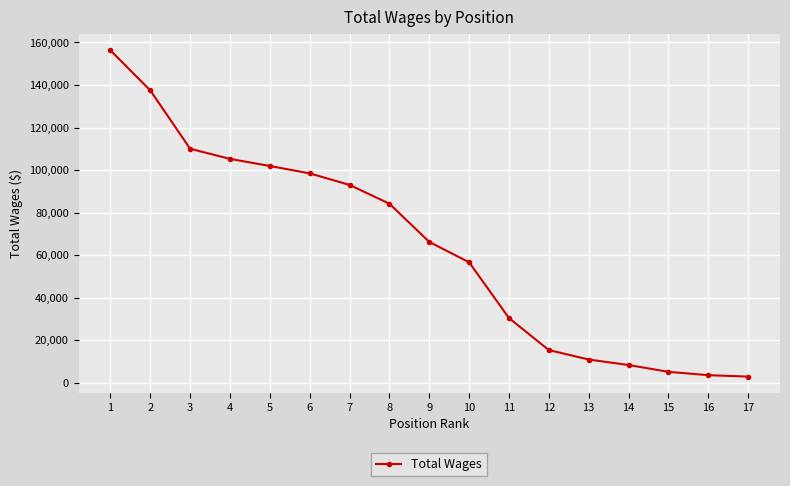

True or false: there are more than 1 points higher than both neighbors.

False